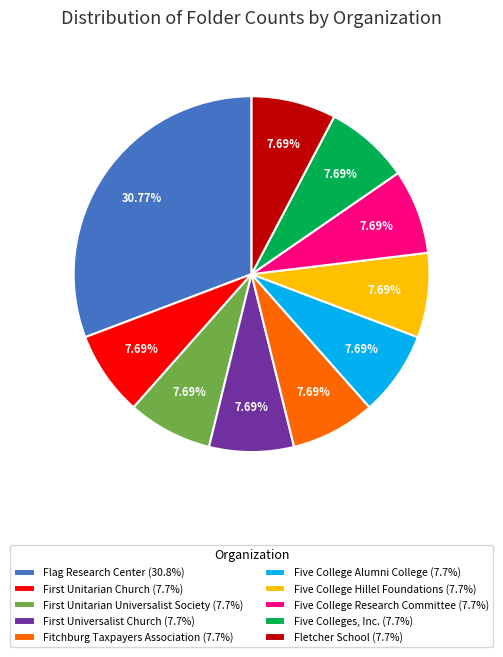

Combined, do Five College Hillel Foundations (7.7%) and Five Colleges, Inc. (7.7%) account for over 50%?

No